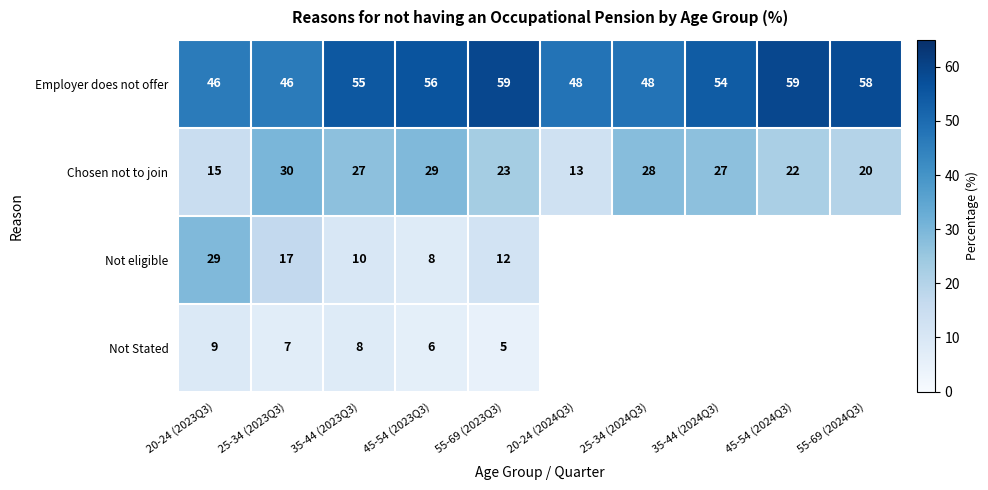

True or false: Employer does not offer has a value of 63 at 25-34 (2023Q3).

False